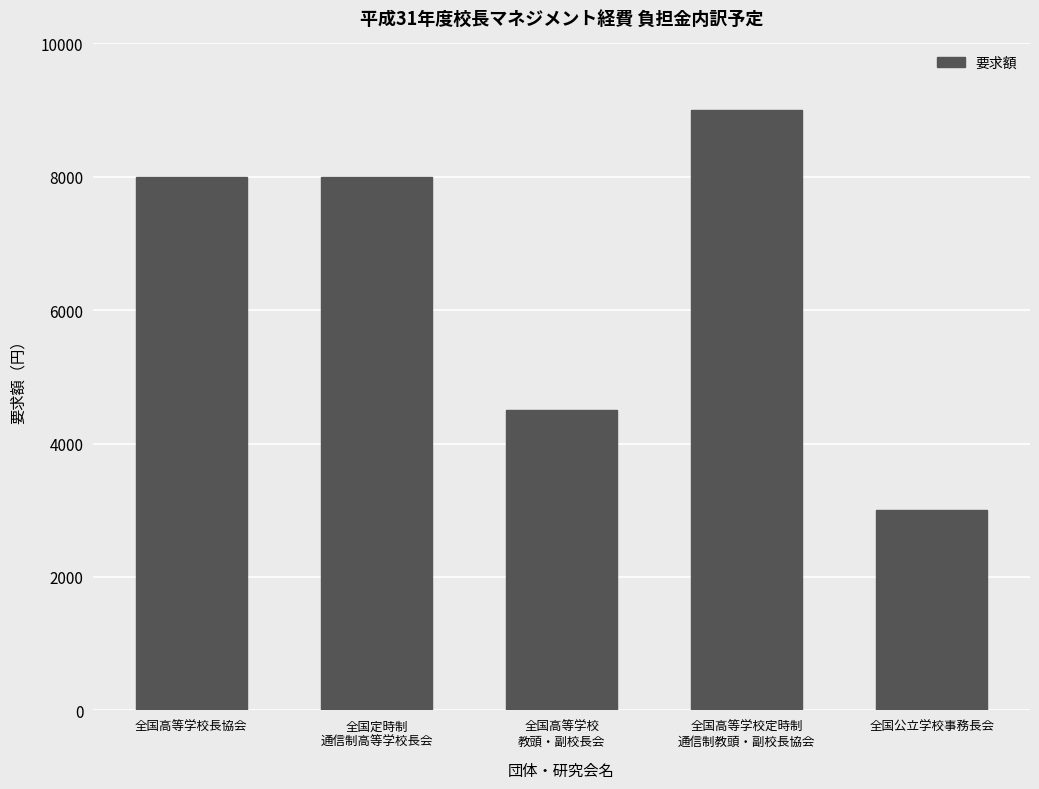

Does the chart contain stacked bars?

No